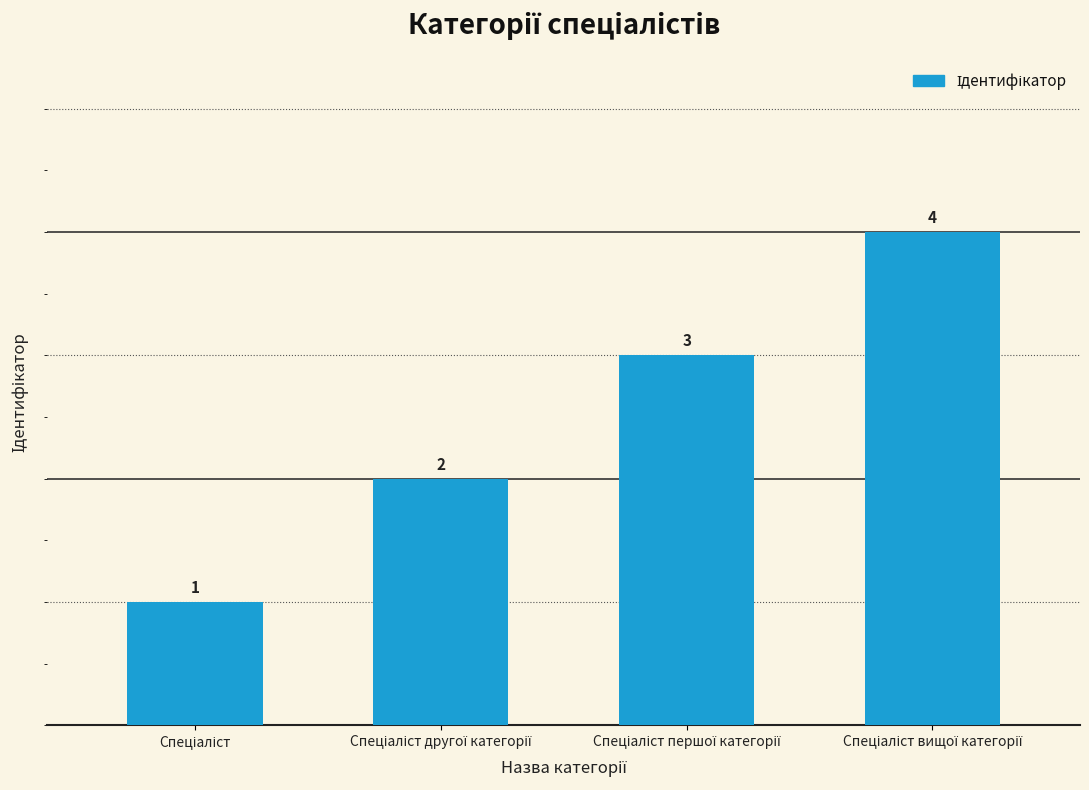

How many values are between 2 and 4?

3